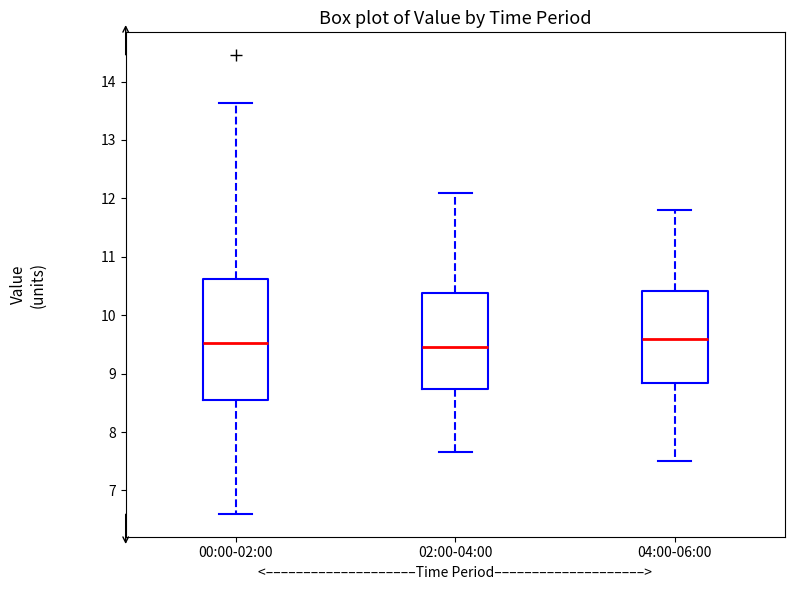

Where does the upper whisker of the box for 00:00-02:00 end on the y-axis? The values are not printed on the chart, so give them approximately, as read against the axis.

13.6